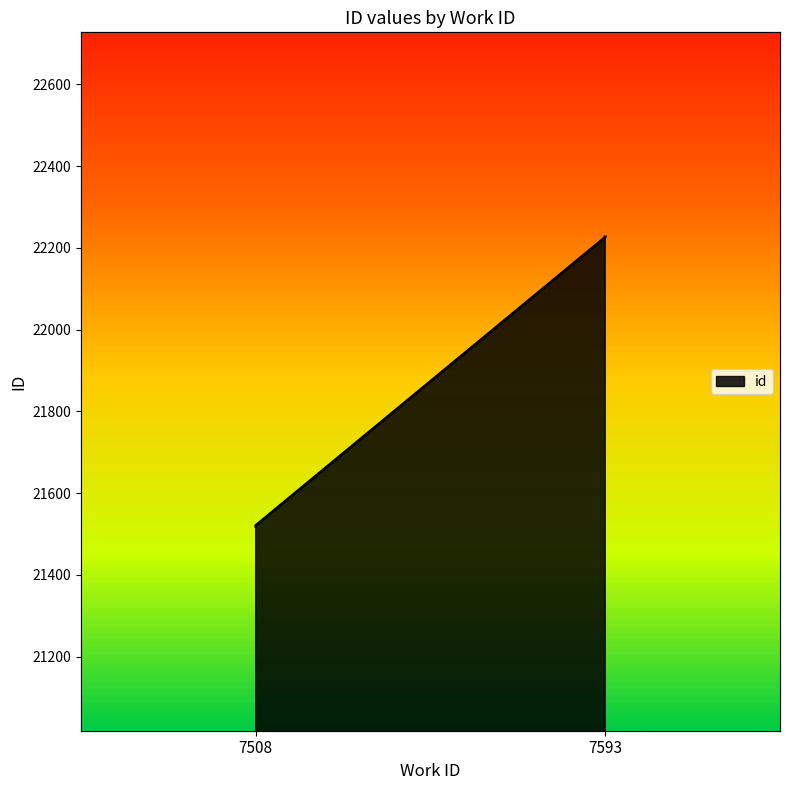

What is the smallest value displayed?

21519